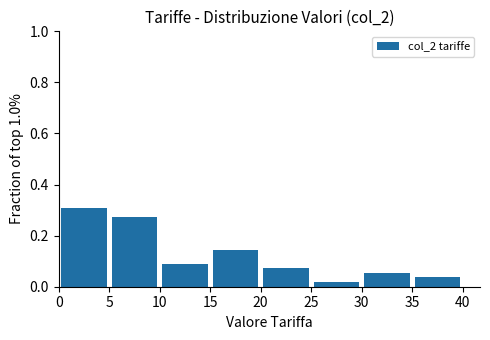

Reading left to right, list every bar in this chart as the range it spans on the x-axis followed by its height. The values are not printed on the chart, so give them approximately, as read against the axis.

0 to 5: 0.30
5 to 10: 0.28
10 to 15: 0.10
15 to 20: 0.14
20 to 25: 0.08
25 to 30: under 0.02
30 to 35: 0.06
35 to 40: 0.04